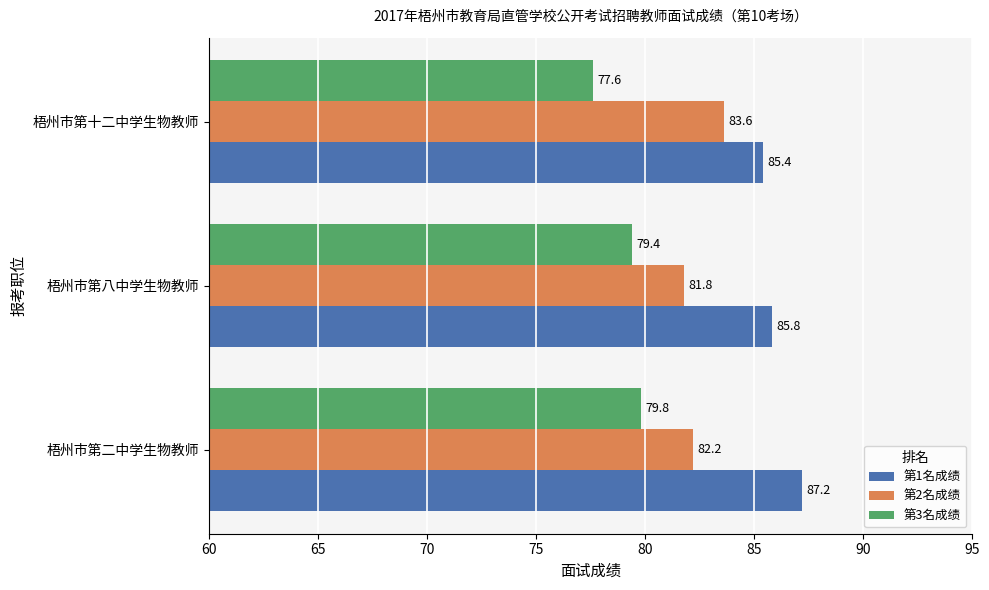

True or false: 第1名成绩 has a value of 27.8 at 梧州市第八中学生物教师.

False